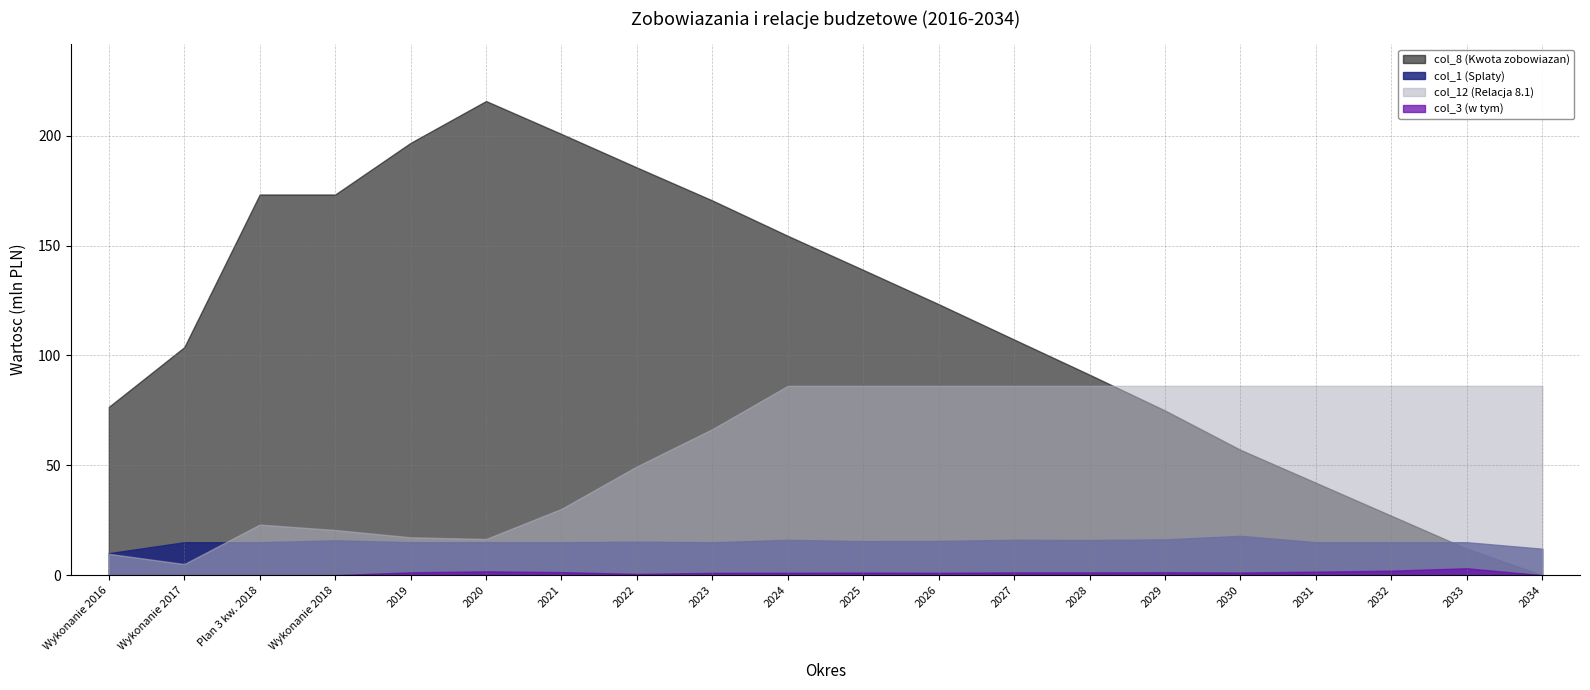

Where is the first local maximum for col_8 (Kwota zobowiazan)?

2020